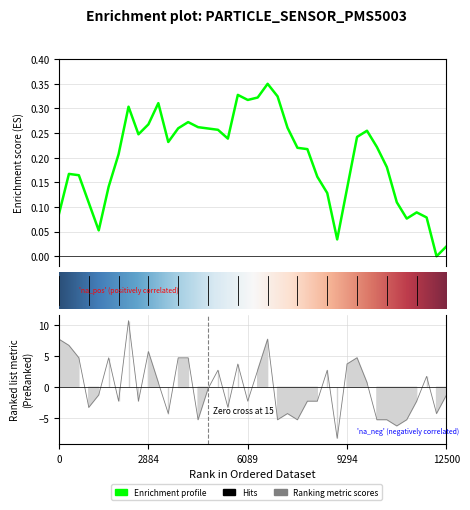

Reading left to right, list all the values displayed in this chart.

7.8	6.8	4.8	-3.2	-1.2	4.8	-2.2	10.8	-2.2	5.8	0.8	-4.2	4.8	4.8	-5.2	-0.2	2.8	-3.2	3.8	-2.2	2.8	7.8	-5.2	-4.2	-5.2	-2.2	-2.2	2.8	-8.2	3.8	4.8	0.8	-5.2	-5.2	-6.2	-5.2	-2.2	1.8	-4.2	-1.2